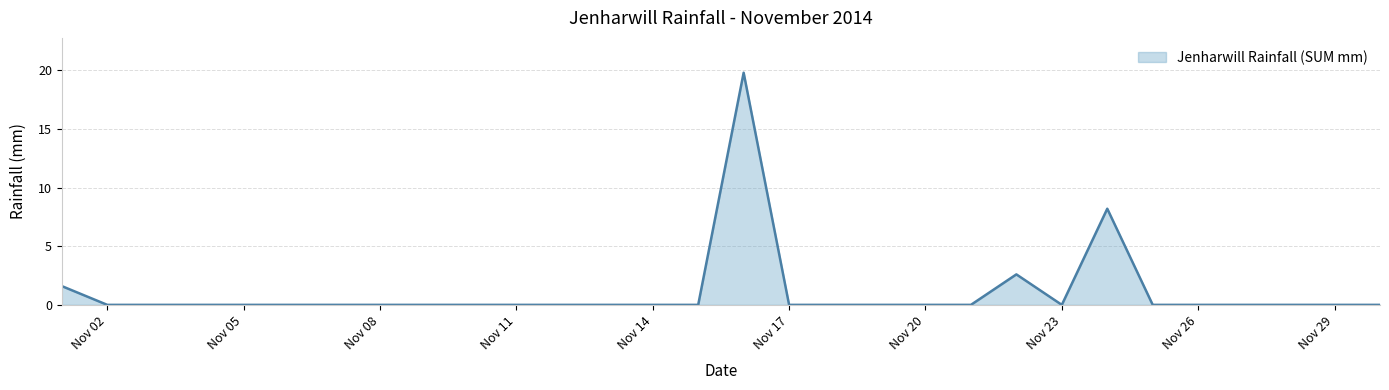

What is the greatest value displayed?

19.8